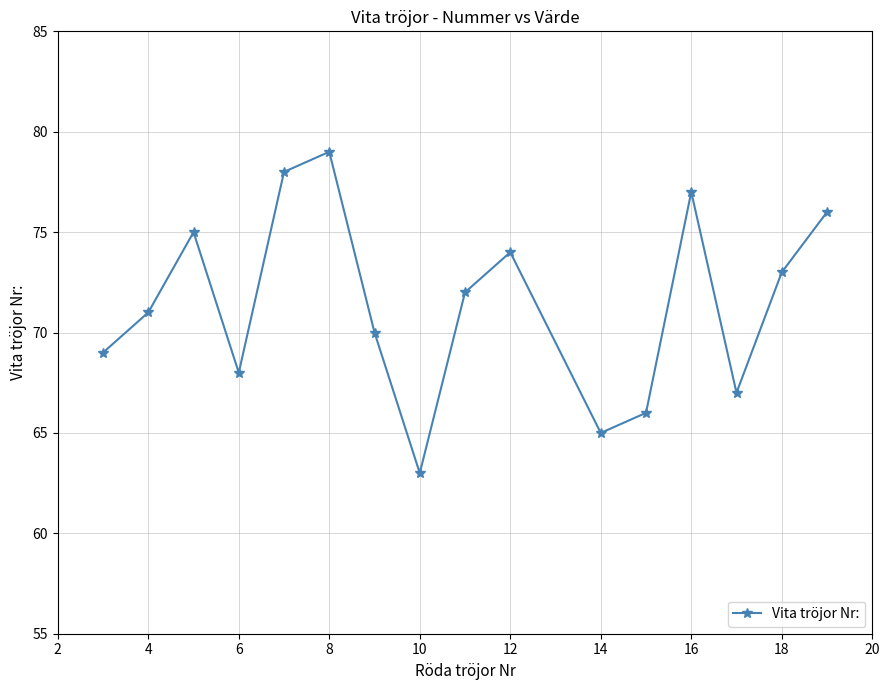

What is the value of the 16th point from the left?

76